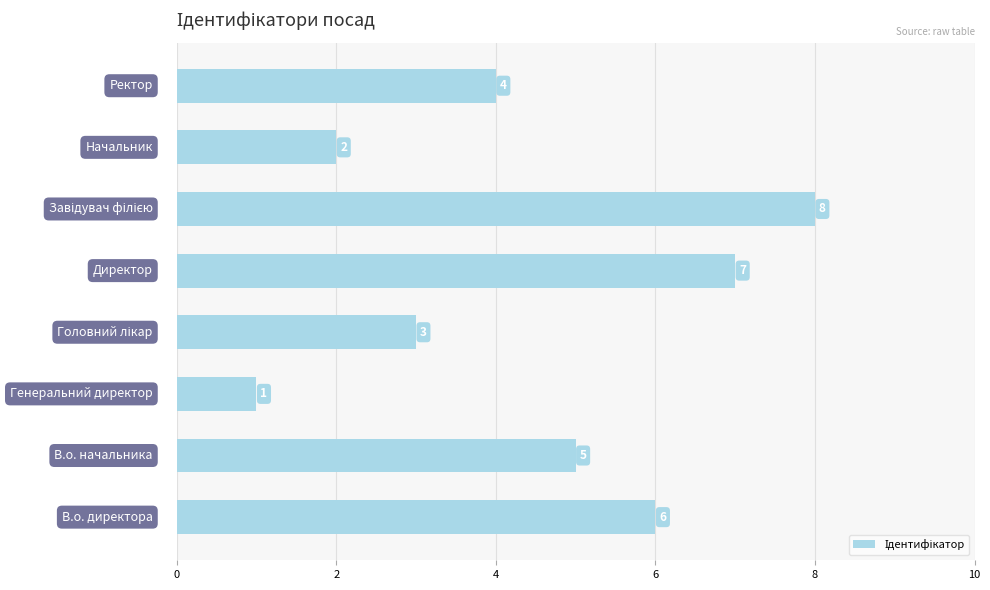

What is the greatest value displayed?

8